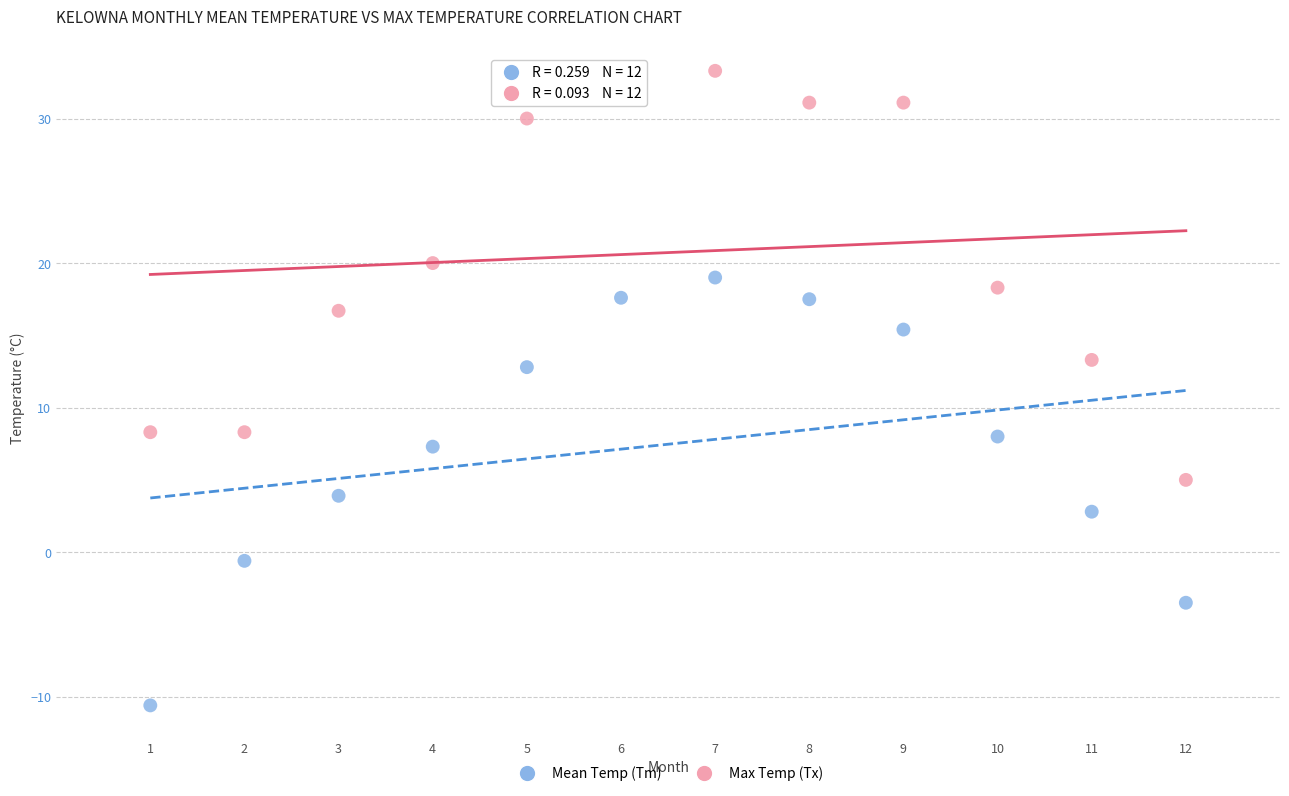

Across all data points, what is the range of Y values (max minus min)?

43.9